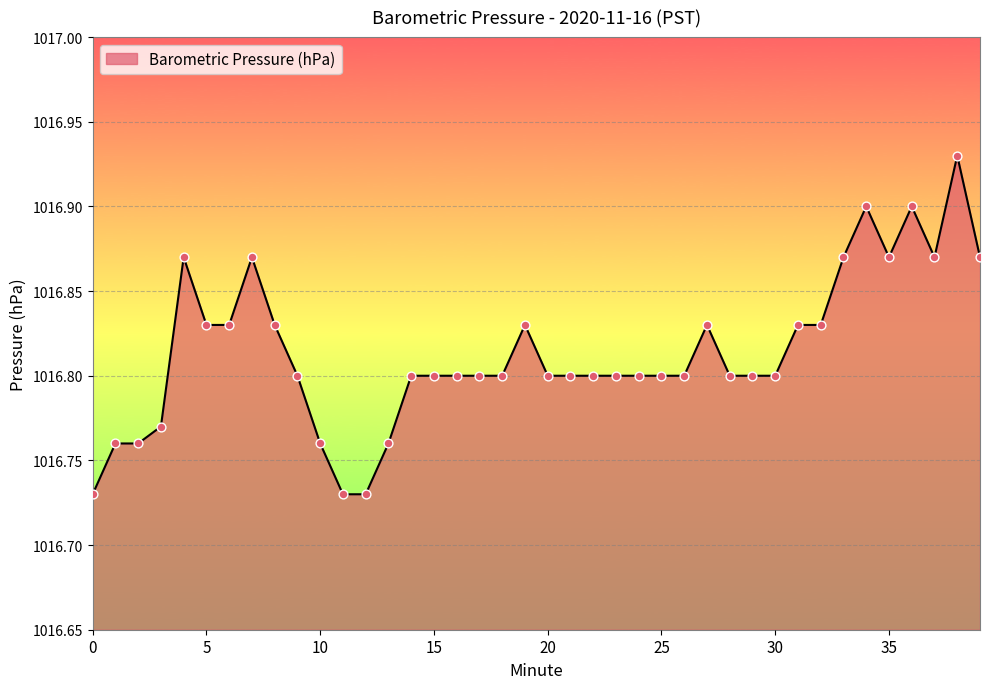

Does the chart have visible grid lines?

Yes